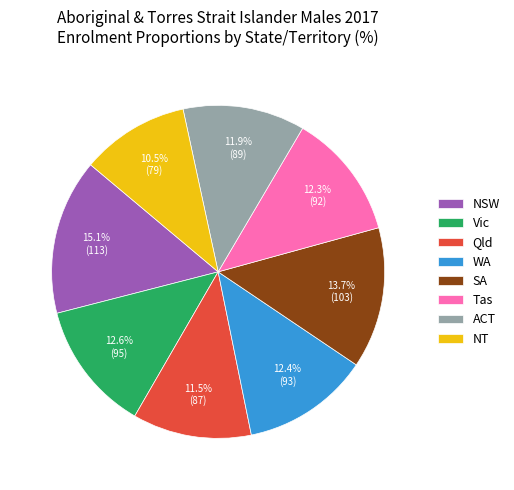

Is there any slice that represents more than half of the pie?

No